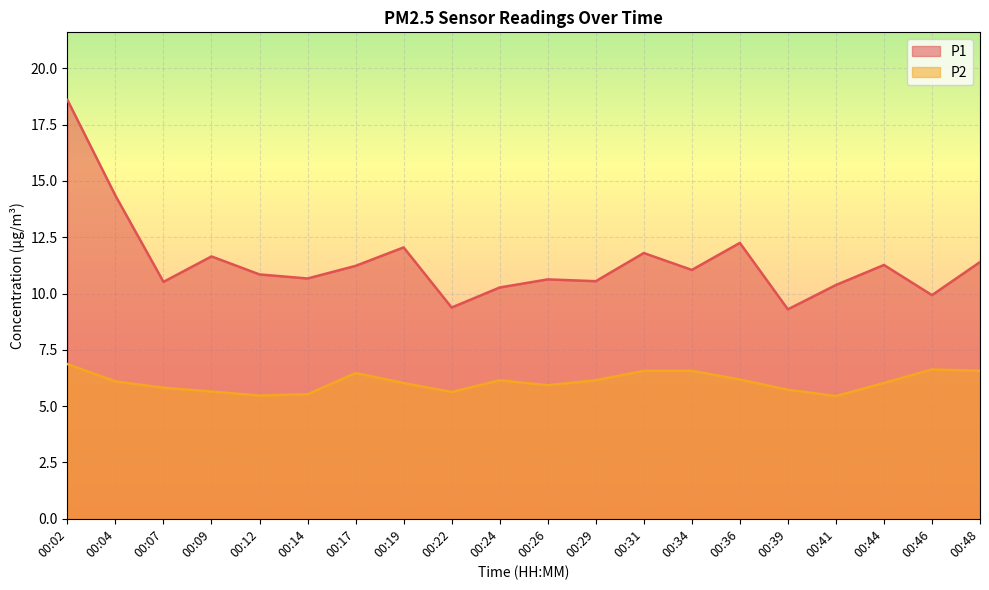

What is the minimum value for P2?

5.5